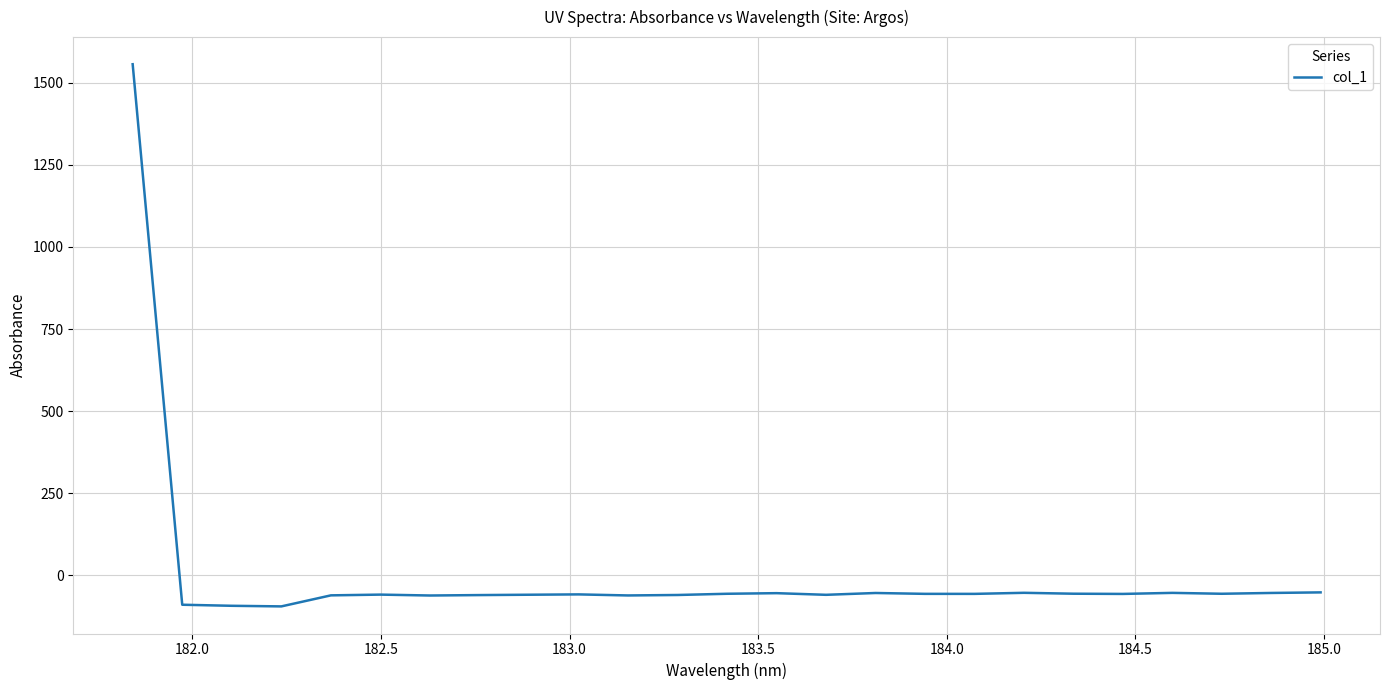

What is the minimum value shown in the chart?

-94.2